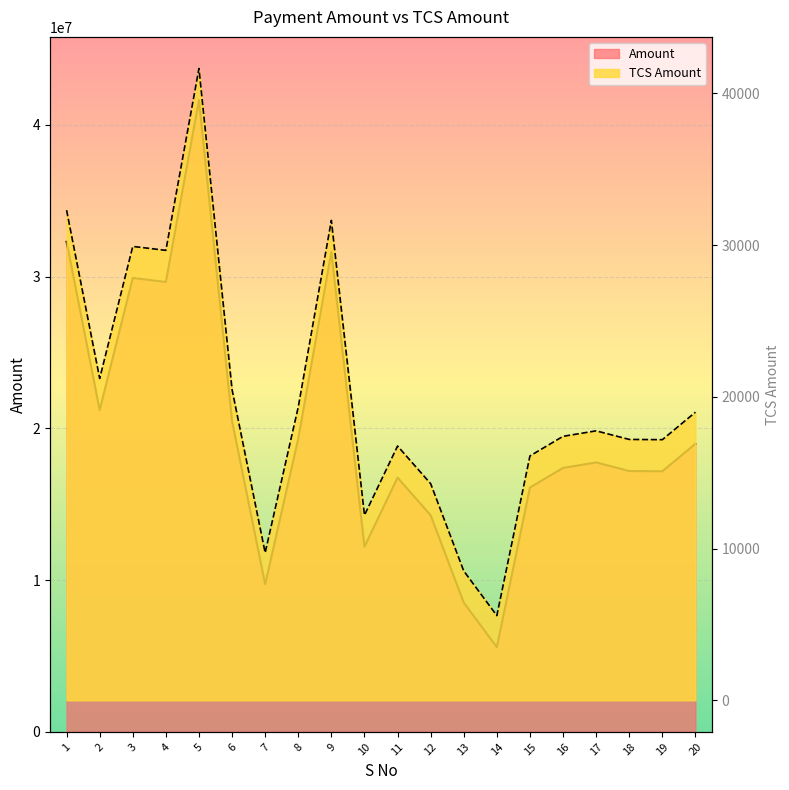

True or false: TCS Amount and Amount cross at least once.

False